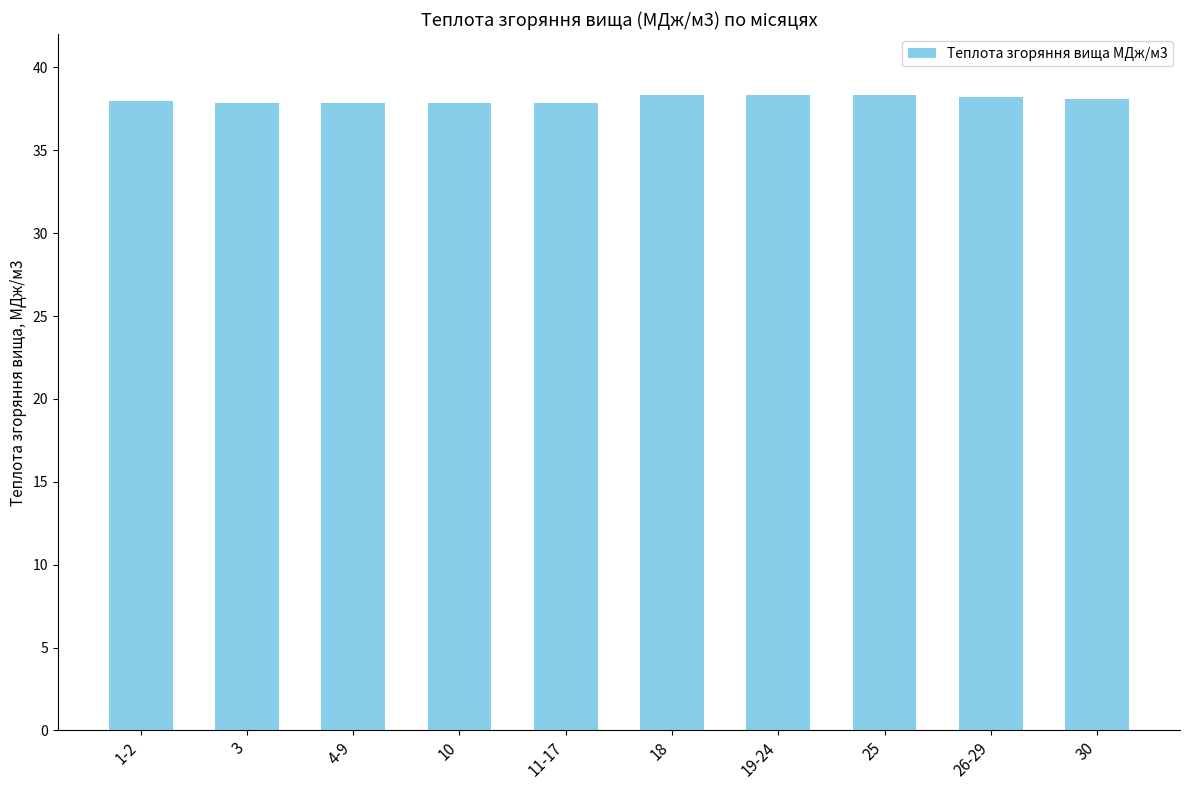

What position from the right is 3?

9